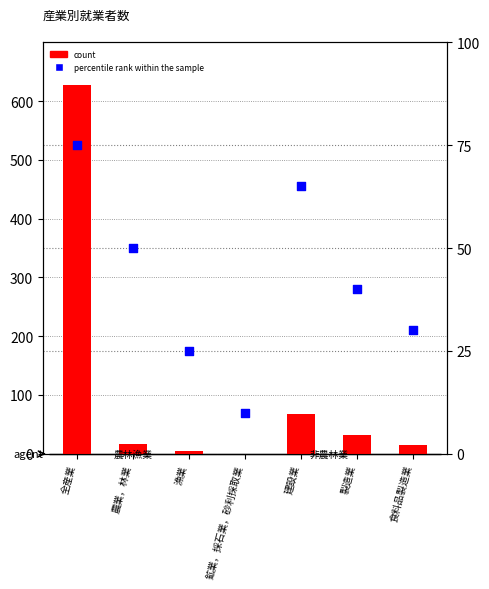

Is the value of count at 食料品製造業 greater than the value of percentile rank within the sample at 全産業?

No